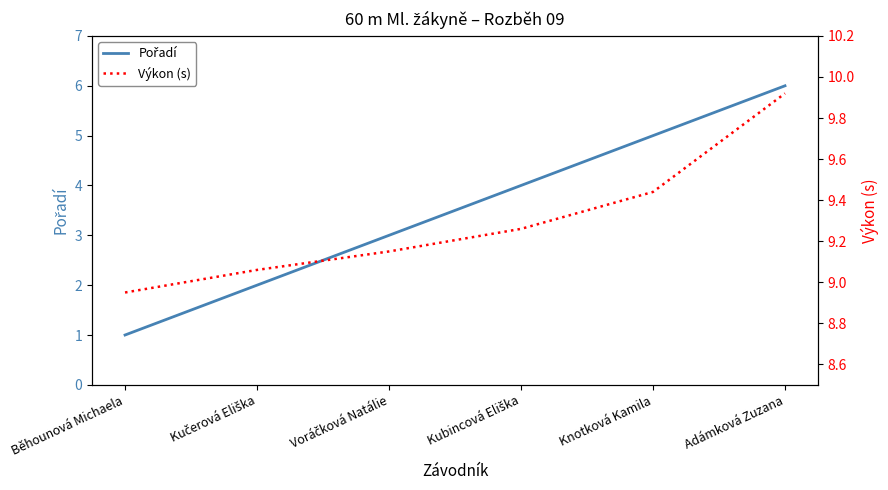

Reading left to right, what are all the values shown in this chart?

Pořadí: 1.0	2.0	3.0	4.0	5.0	6.0
Výkon (s): 8.9	9.1	9.2	9.3	9.4	9.9